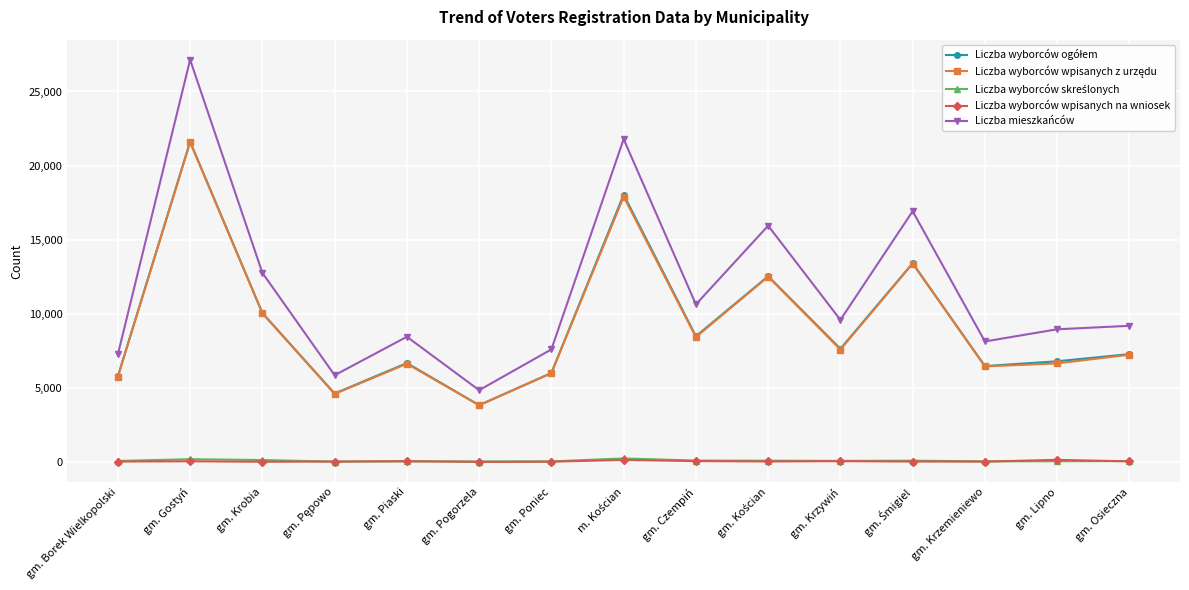

Count the number of data series in this chart.

5